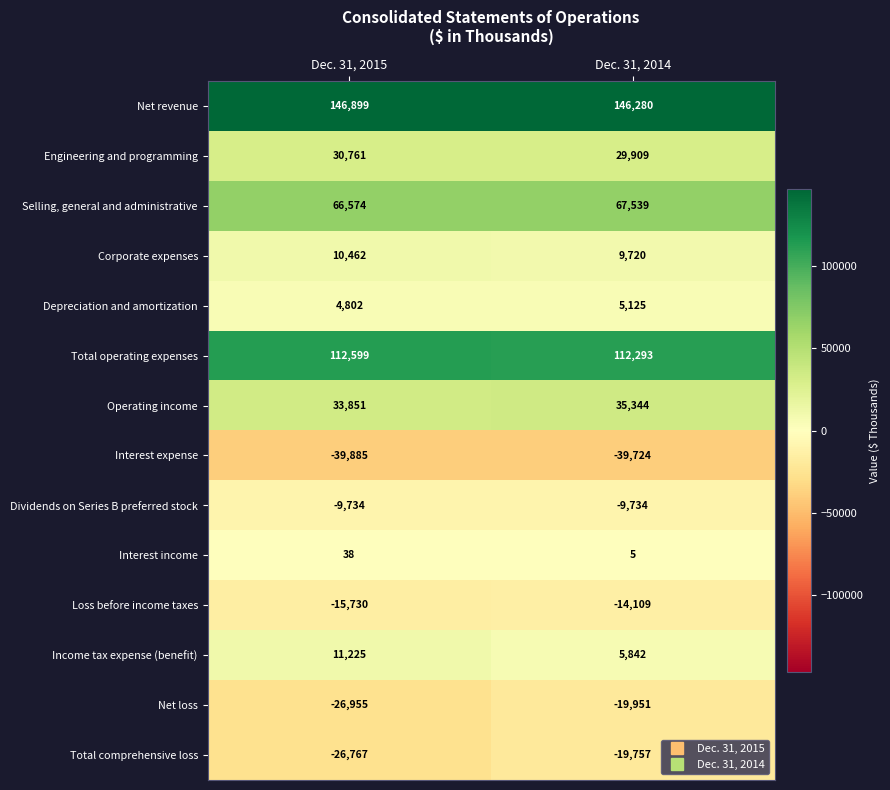

Between Dec. 31, 2015 and Dec. 31, 2014, which series saw the biggest shift?

Total comprehensive loss